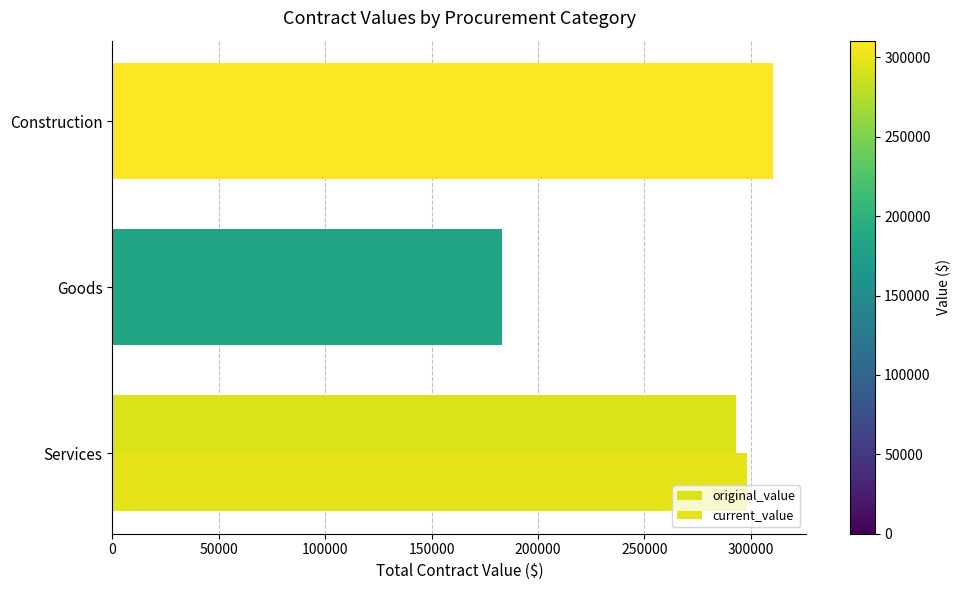

How many distinct data groups are displayed?

2